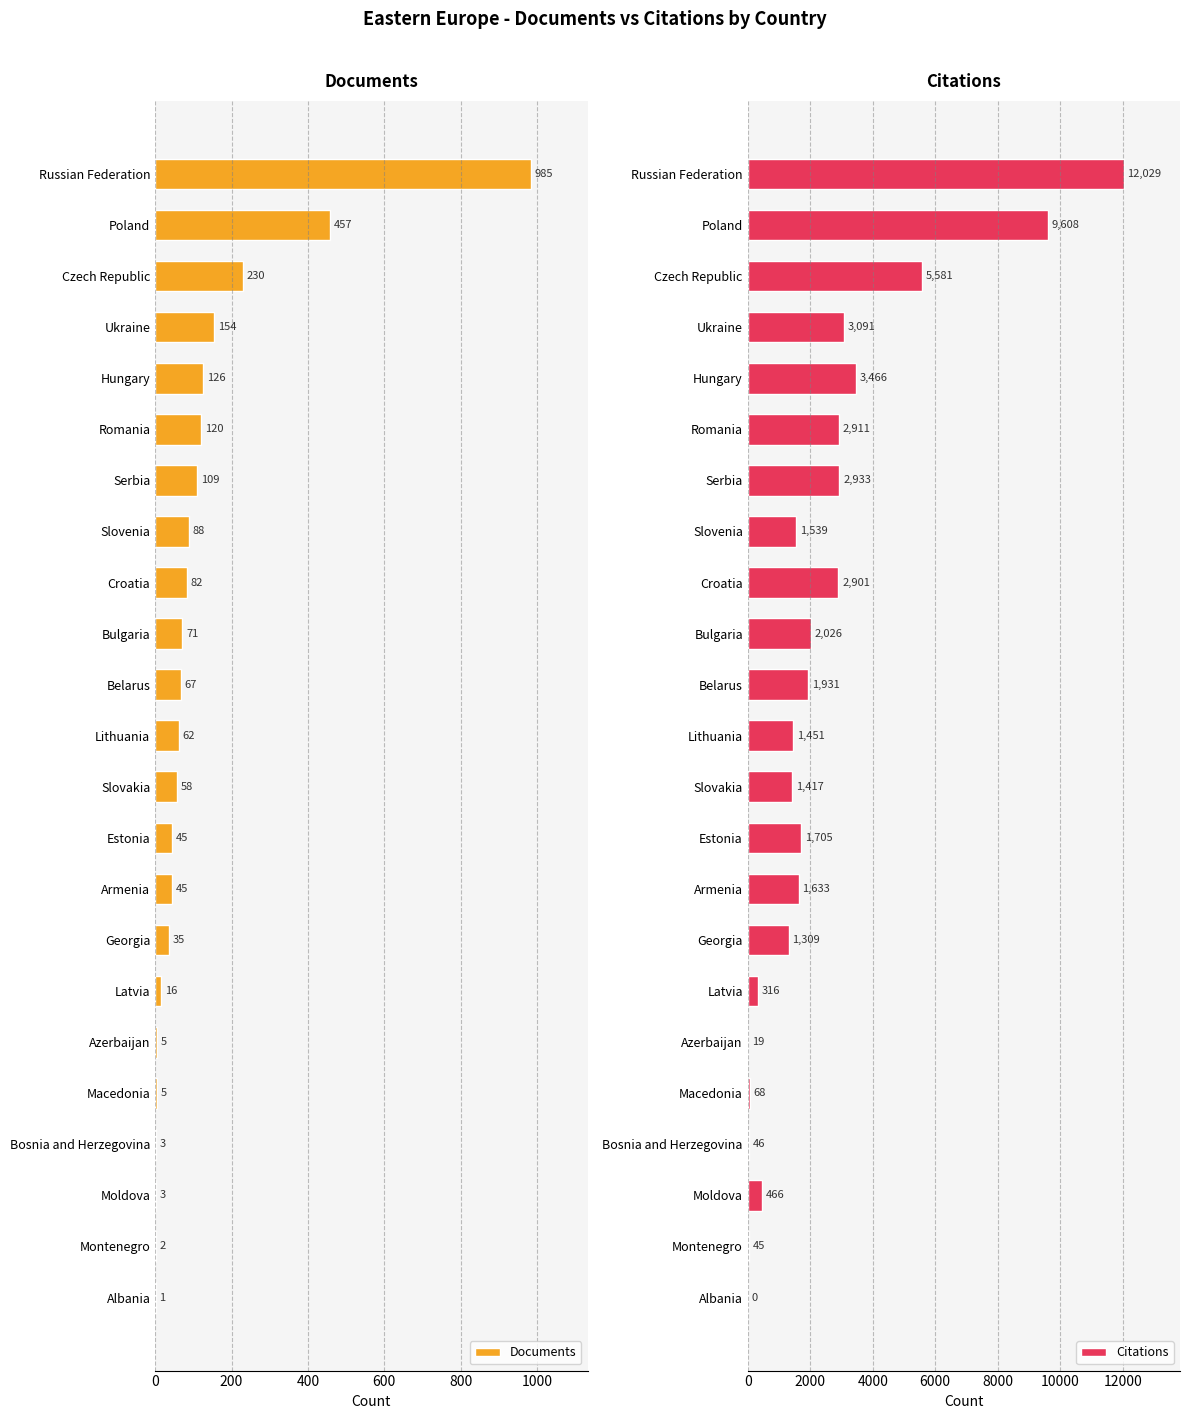

How many data points in Documents are less than 62?

11